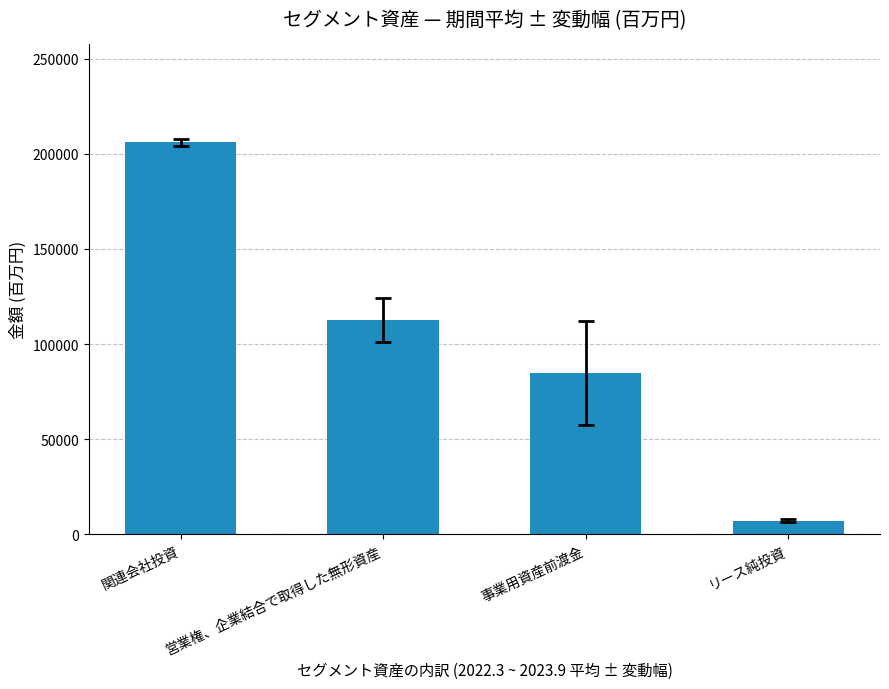

Approximately how many times larger is the value at 事業用資産前渡金 compared to リース純投資?

11.8